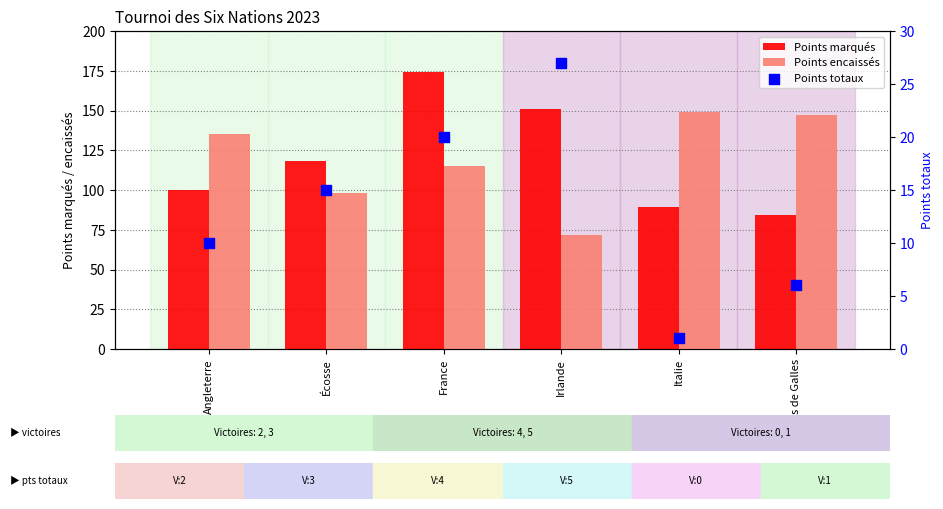

At how many categories does at least one series exceed 115?

6